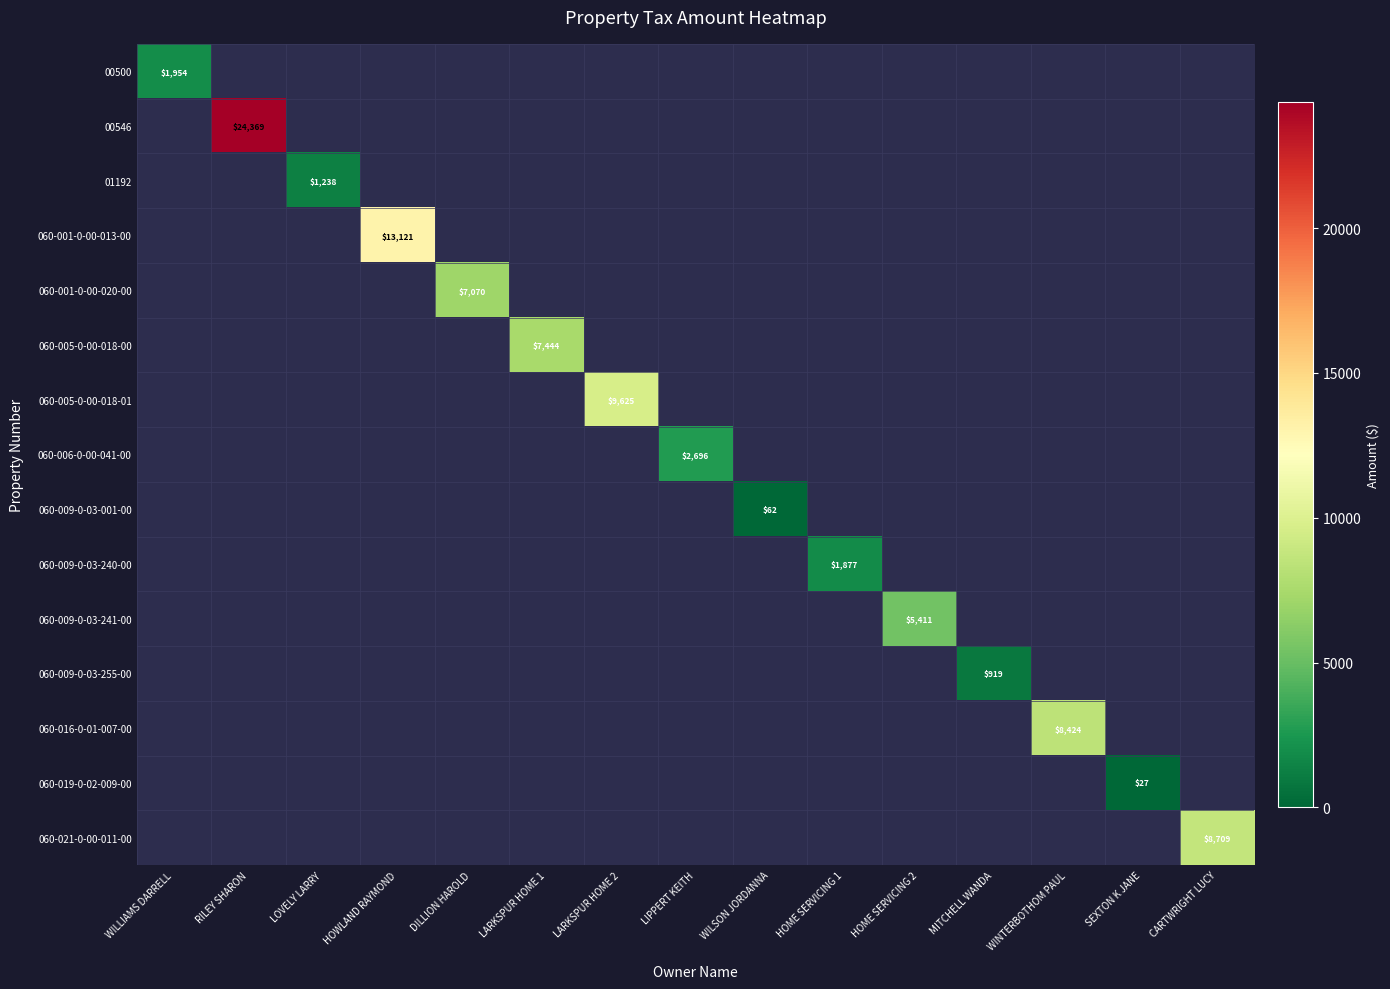

Which has a higher value, LARKSPUR HOME 2 or LOVELY LARRY?

LARKSPUR HOME 2